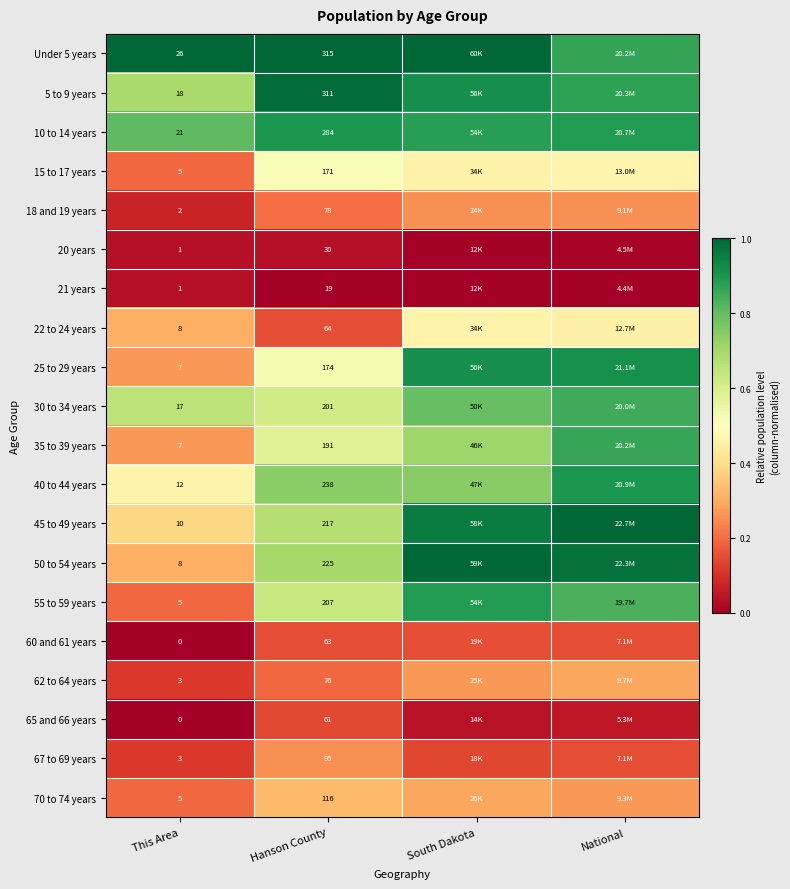

The 18 and 19 years series shows 0.3 at South Dakota. True or false?

False